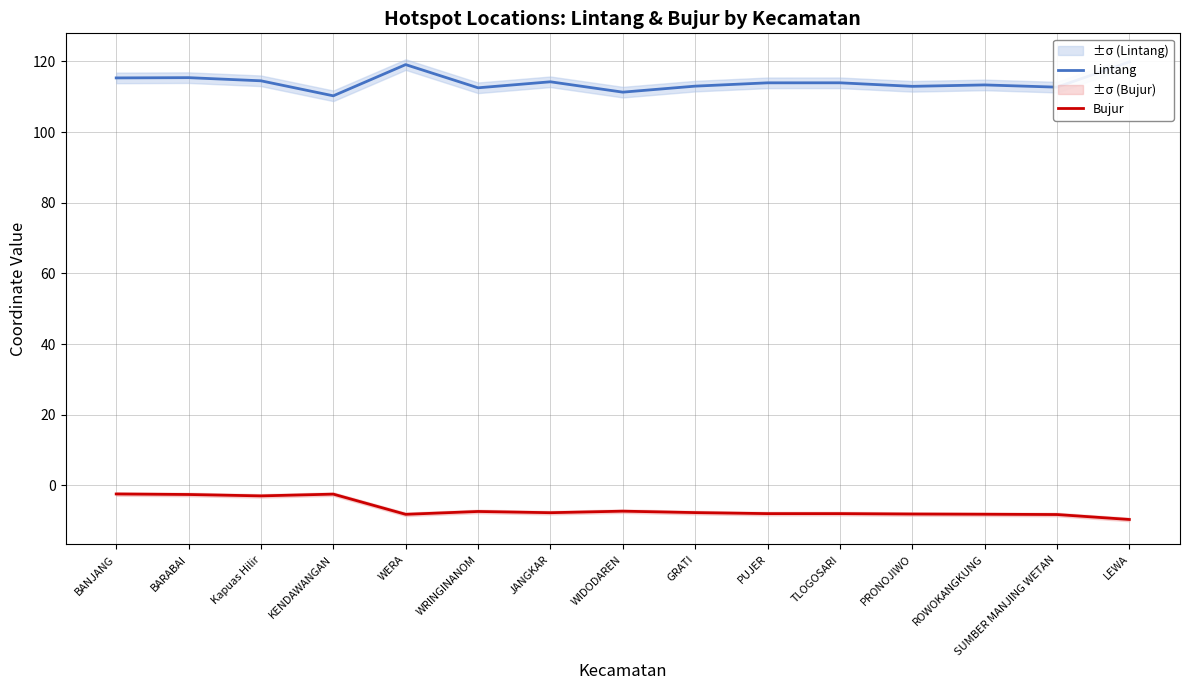

Rank the categories by Lintang value from highest to lowest.

LEWA, WERA, BARABAI, BANJANG, Kapuas Hilir, JANGKAR, TLOGOSARI, PUJER, ROWOKANGKUNG, GRATI, PRONOJIWO, SUMBER MANJING WETAN, WRINGINANOM, WIDODAREN, KENDAWANGAN